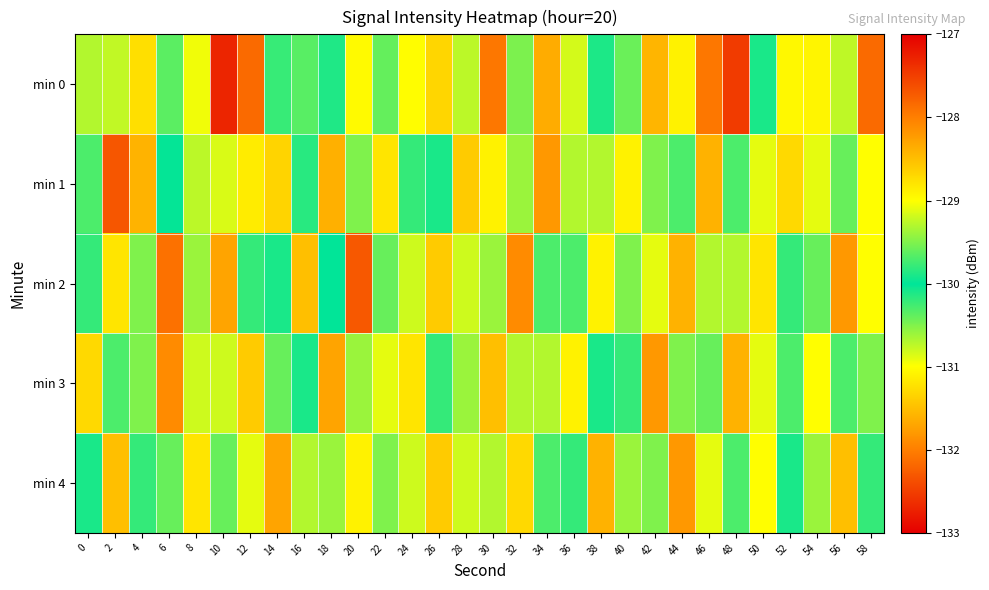

At which category does the chart reach its peak across all series?

10